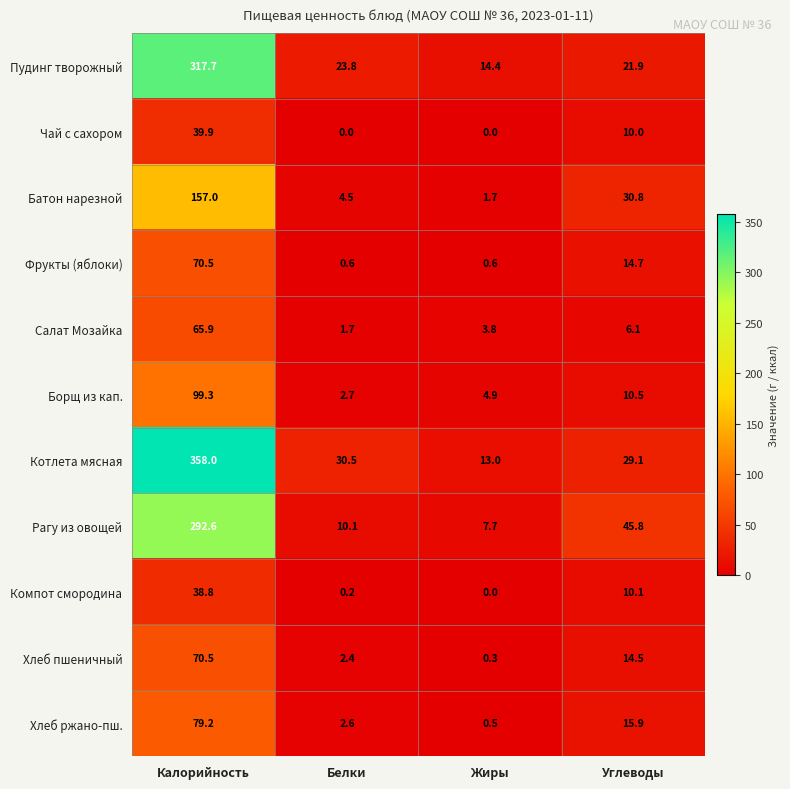

True or false: Компот смородина has a value of 0.0 at Жиры.

True